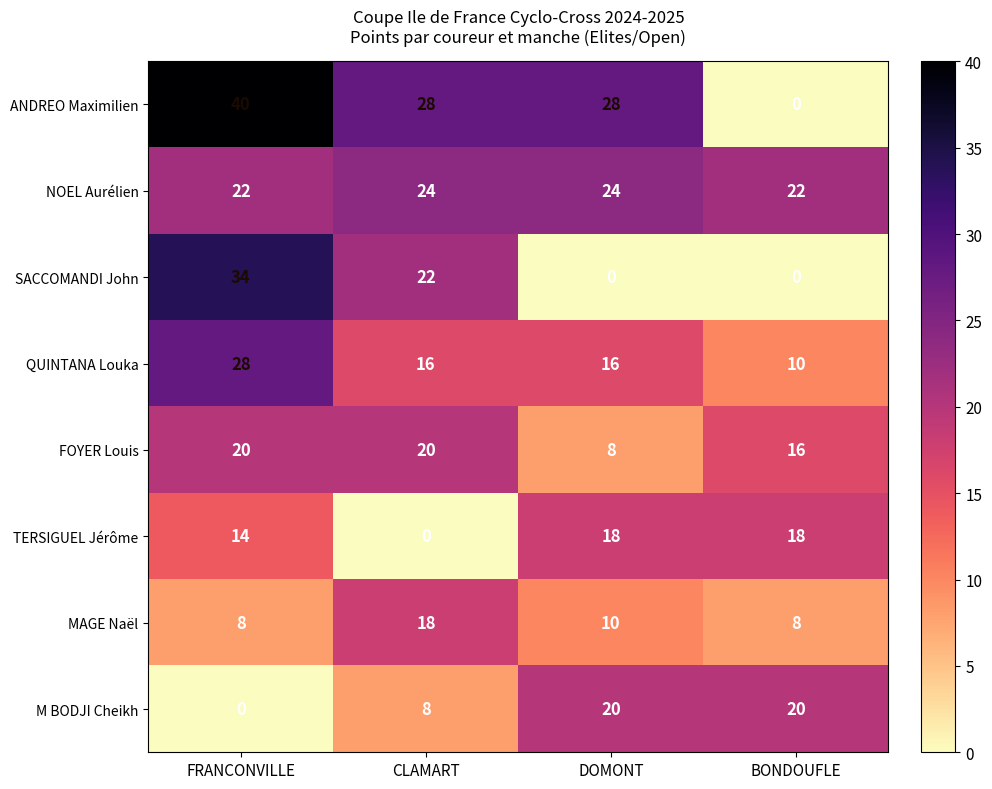

What is the maximum value shown in the chart?

40